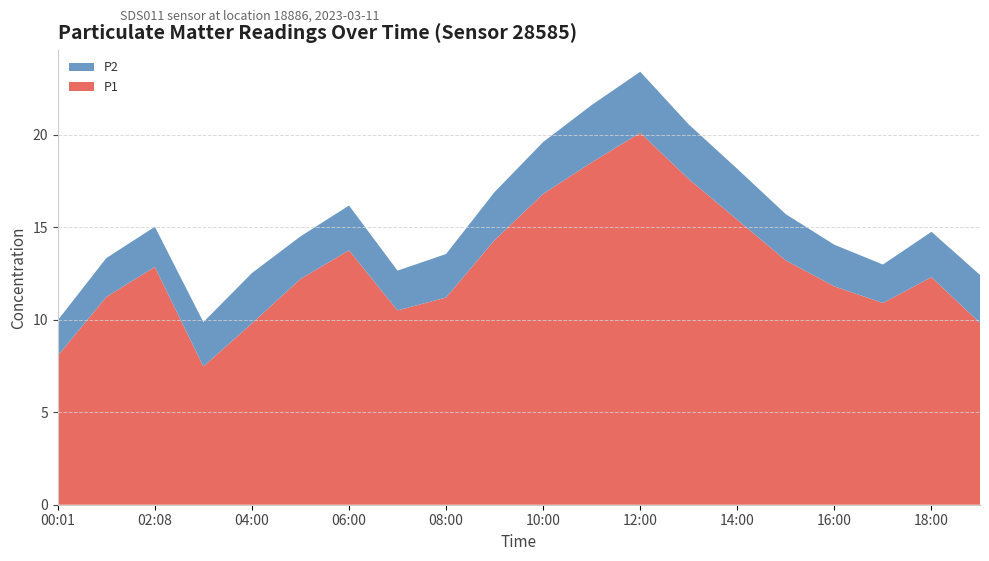

Reading left to right, extract all data points from this chart.

P1: 00:01=8.1	01:02=11.2	02:08=12.8	03:04=7.5	04:00=9.8	05:00=12.2	06:00=13.8	07:00=10.5	08:00=11.2	09:00=14.3	10:00=16.8	11:00=18.5	12:00=20.1	13:00=17.6	14:00=15.4	15:00=13.2	16:00=11.8	17:00=10.9	18:00=12.3	19:00=9.8
P2: 00:01=1.9	01:02=2.1	02:08=2.2	03:04=2.4	04:00=2.7	05:00=2.3	06:00=2.4	07:00=2.1	08:00=2.4	09:00=2.6	10:00=2.8	11:00=3.1	12:00=3.3	13:00=3.0	14:00=2.8	15:00=2.5	16:00=2.2	17:00=2.1	18:00=2.5	19:00=2.6